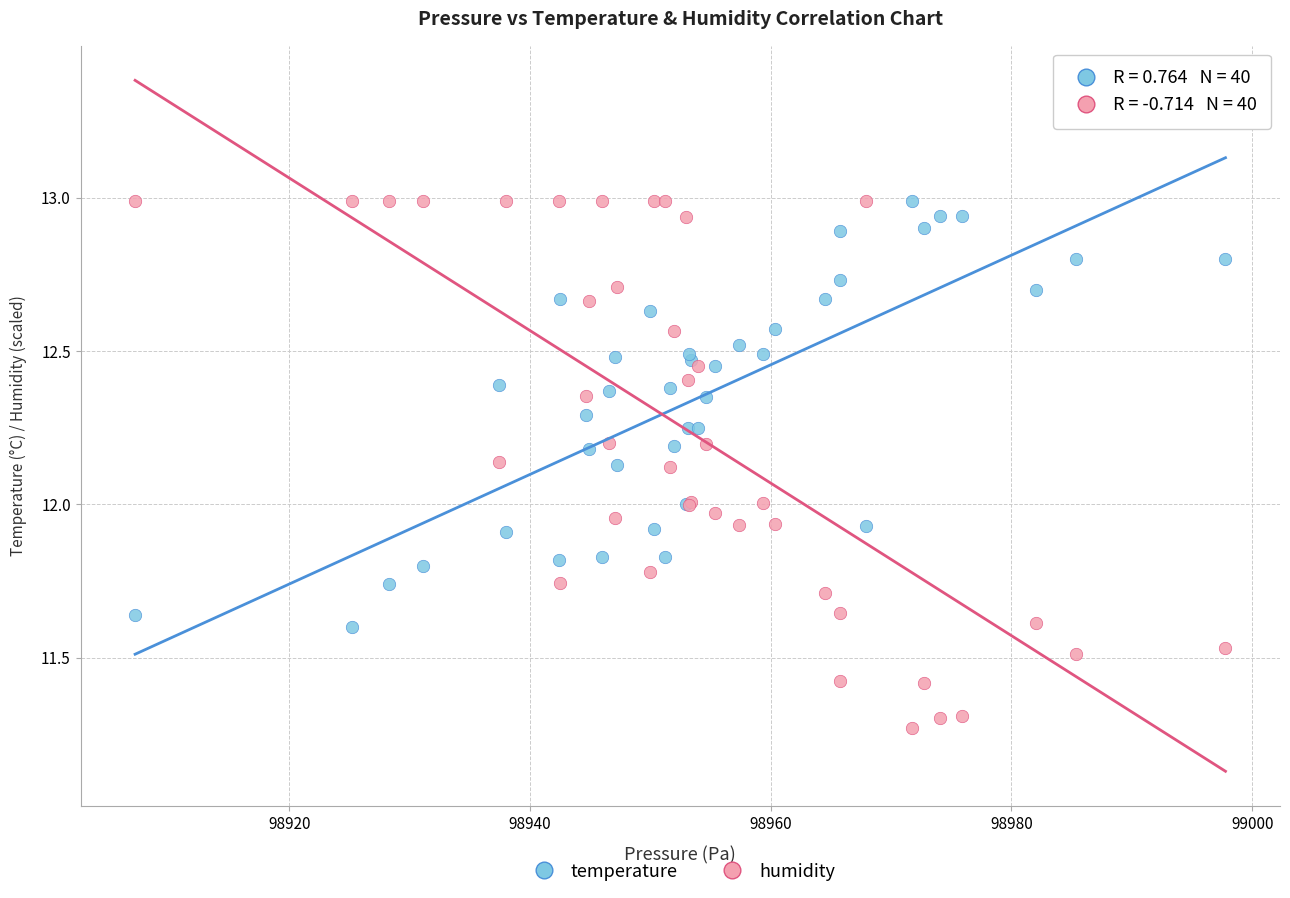

Which series has the largest Y range (max minus min)?

humidity